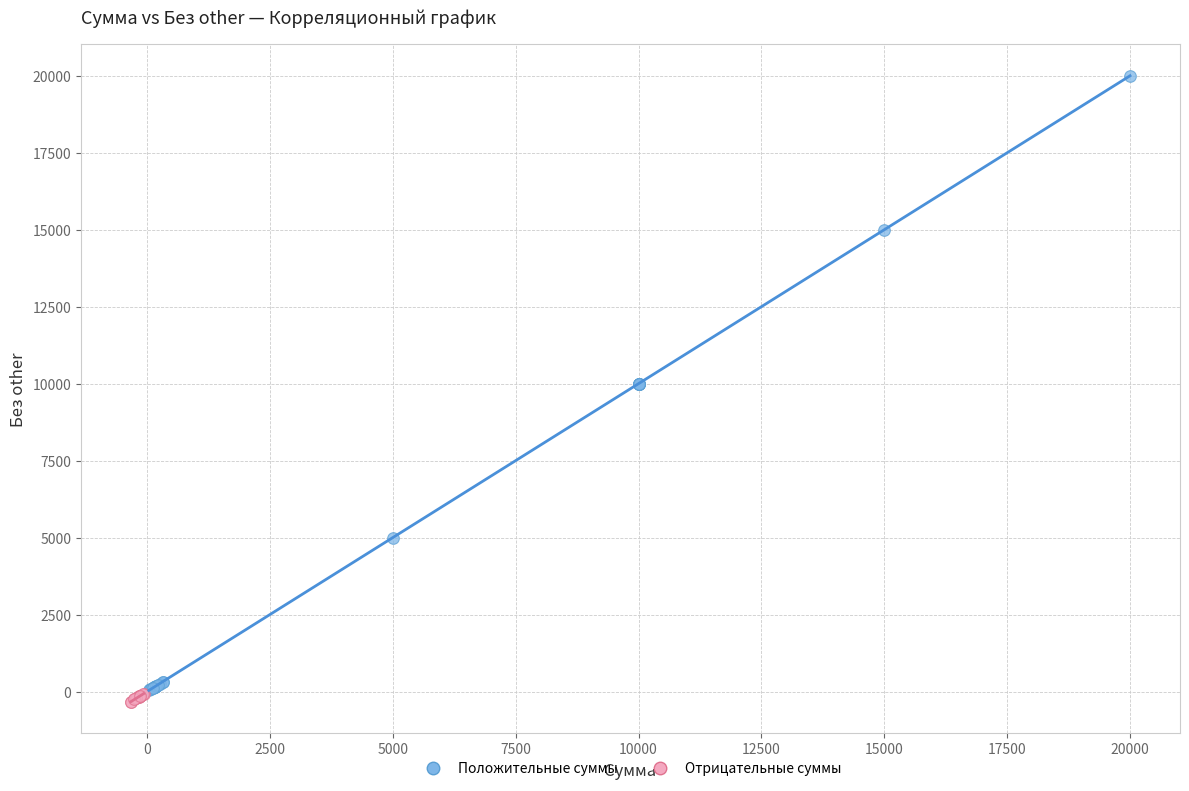

Which series reaches the maximum Y coordinate?

Положительные суммы